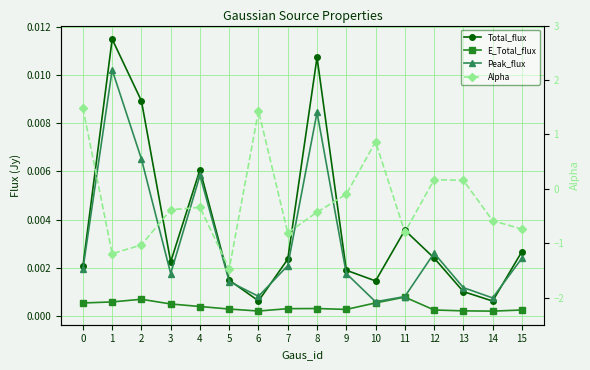

Reading left to right, what are all the values shown in this chart?

Total_flux: 0.0	0.0	0.0	0.0	0.0	0.0	0.0	0.0	0.0	0.0	0.0	0.0	0.0	0.0	0.0	0.0
E_Total_flux: 0.0	0.0	0.0	0.0	0.0	0.0	0.0	0.0	0.0	0.0	0.0	0.0	0.0	0.0	0.0	0.0
Peak_flux: 0.0	0.0	0.0	0.0	0.0	0.0	0.0	0.0	0.0	0.0	0.0	0.0	0.0	0.0	0.0	0.0
Alpha: 1.5	-1.2	-1.0	-0.4	-0.3	-1.5	1.4	-0.8	-0.4	-0.1	0.9	-0.8	0.2	0.2	-0.6	-0.7